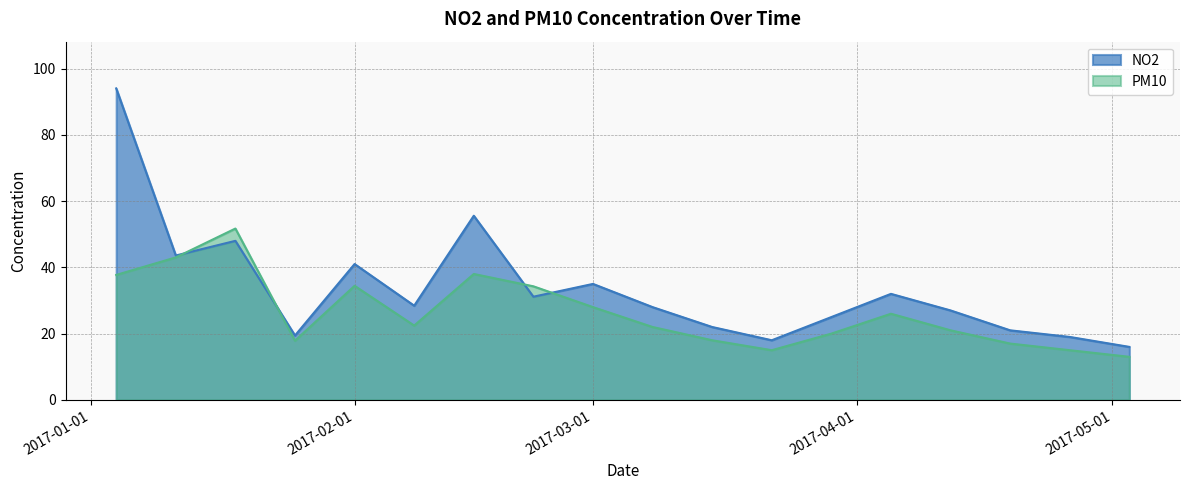

Where do PM10 and NO2 first cross each other?

2017-01-11 and 2017-01-18